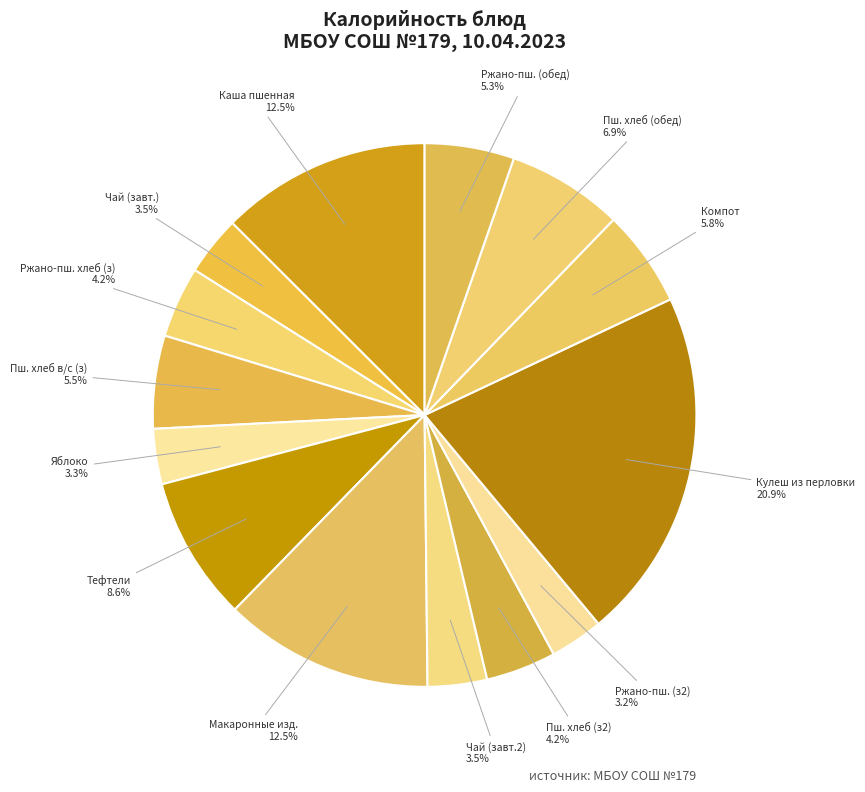

Does any single category account for the majority?

No